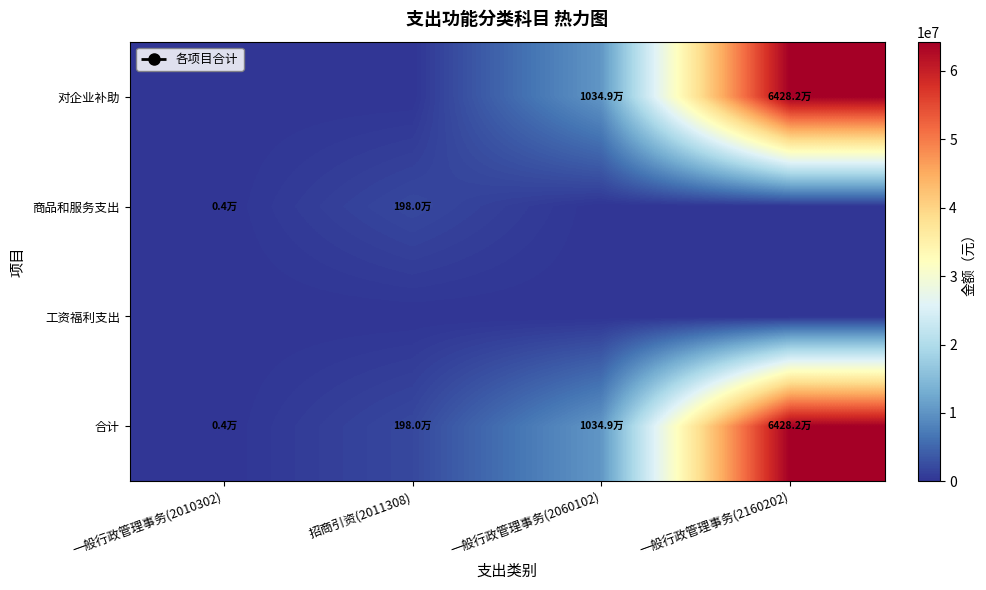

At how many categories does at least one series exceed 52783454?

1